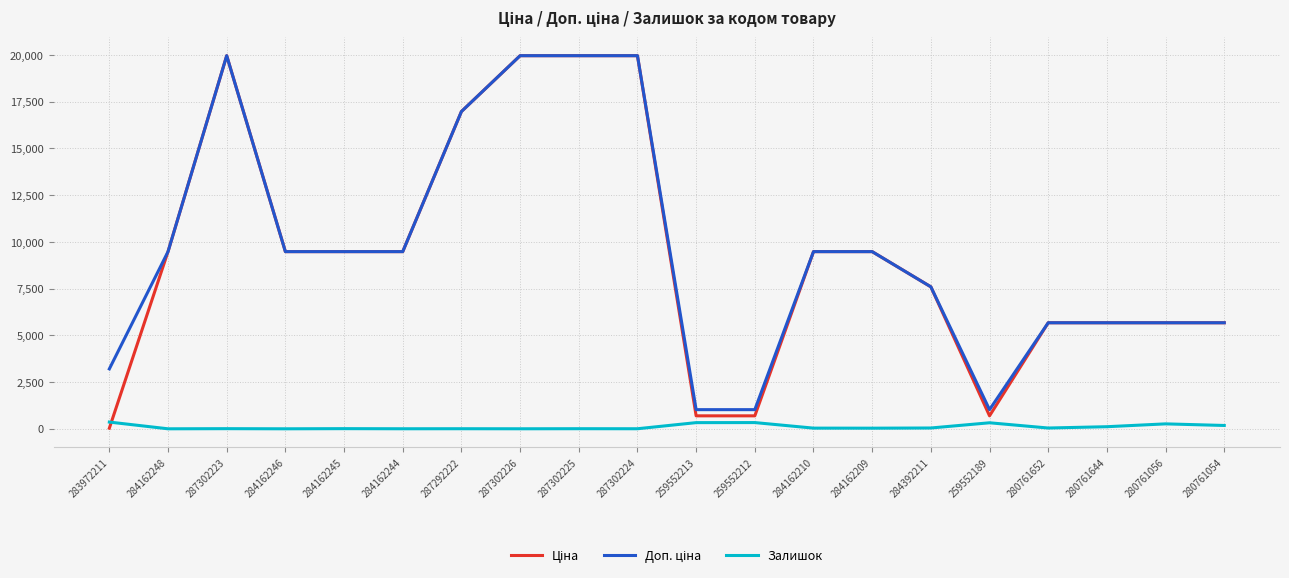

What is the total value across all series at 284162248?

18960.1